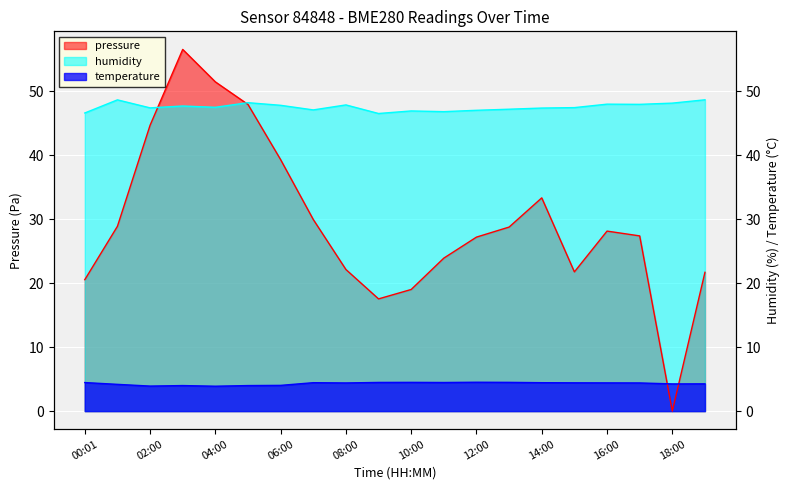

At which category is the sum across all series the highest?

03:00